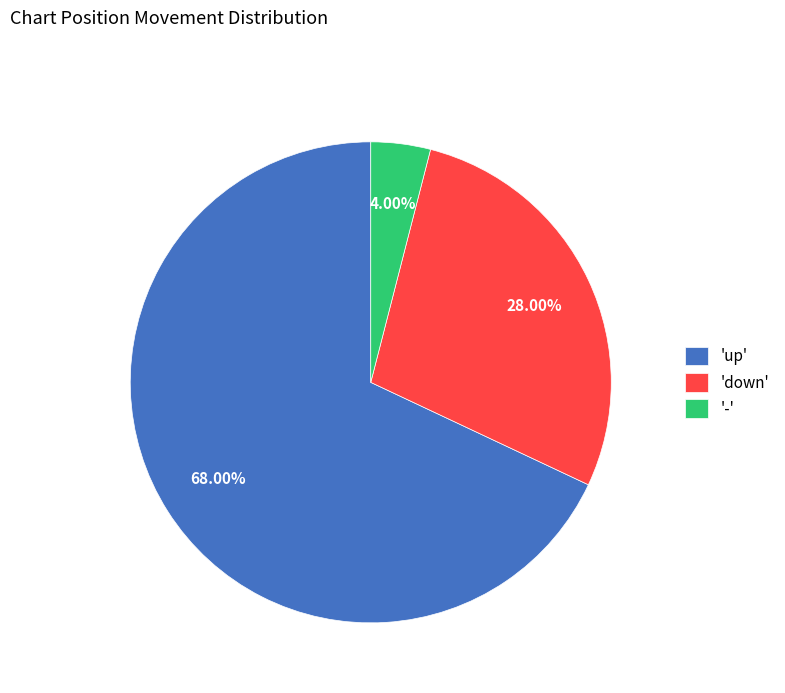

How many segments does this pie chart have?

3